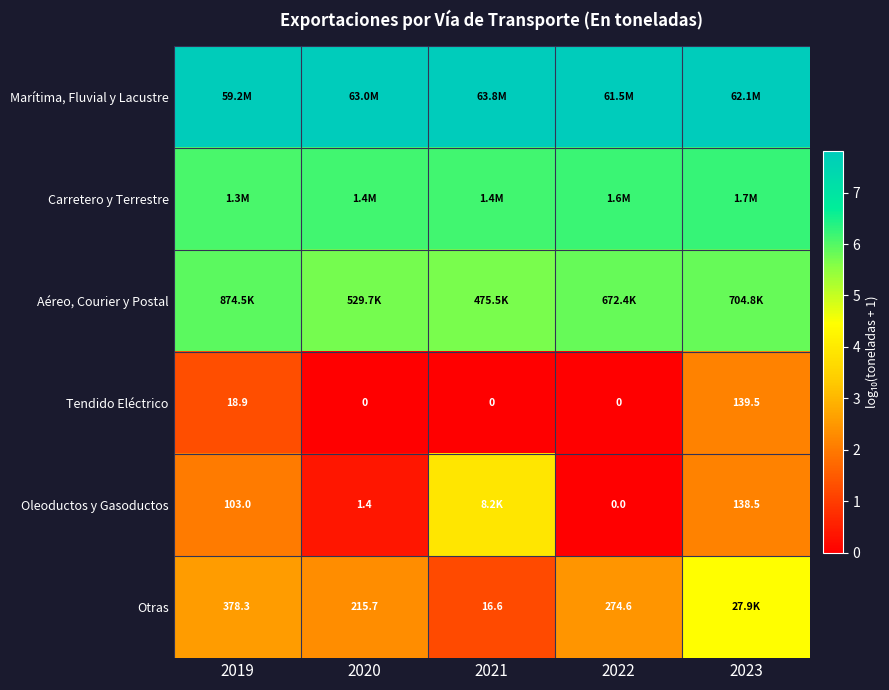

The Carretero y Terrestre series shows 6.2 at 2023. True or false?

True